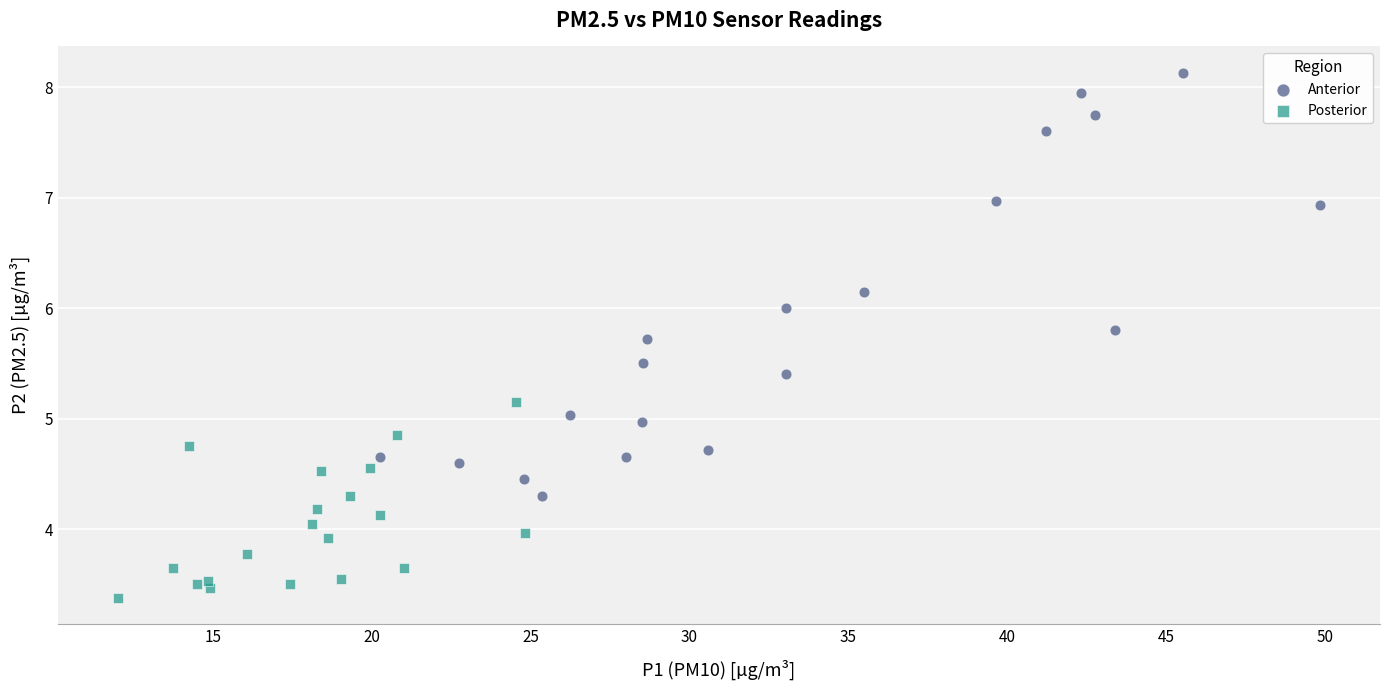

Which series has the largest Y range (max minus min)?

Anterior